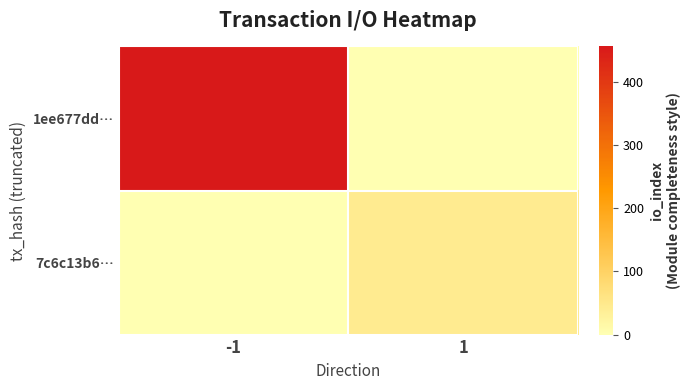

At how many categories does at least one series exceed 173?

1